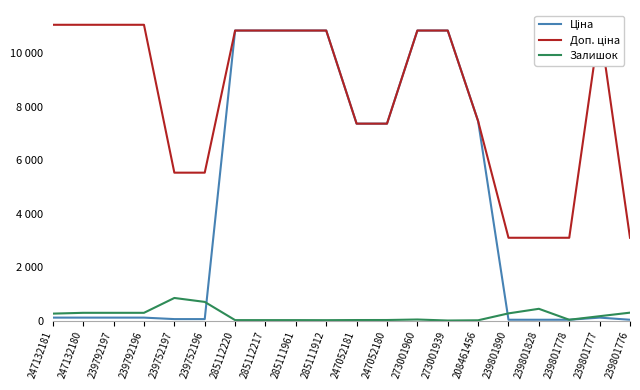

At which label does Доп. ціна reach its peak?

247132181